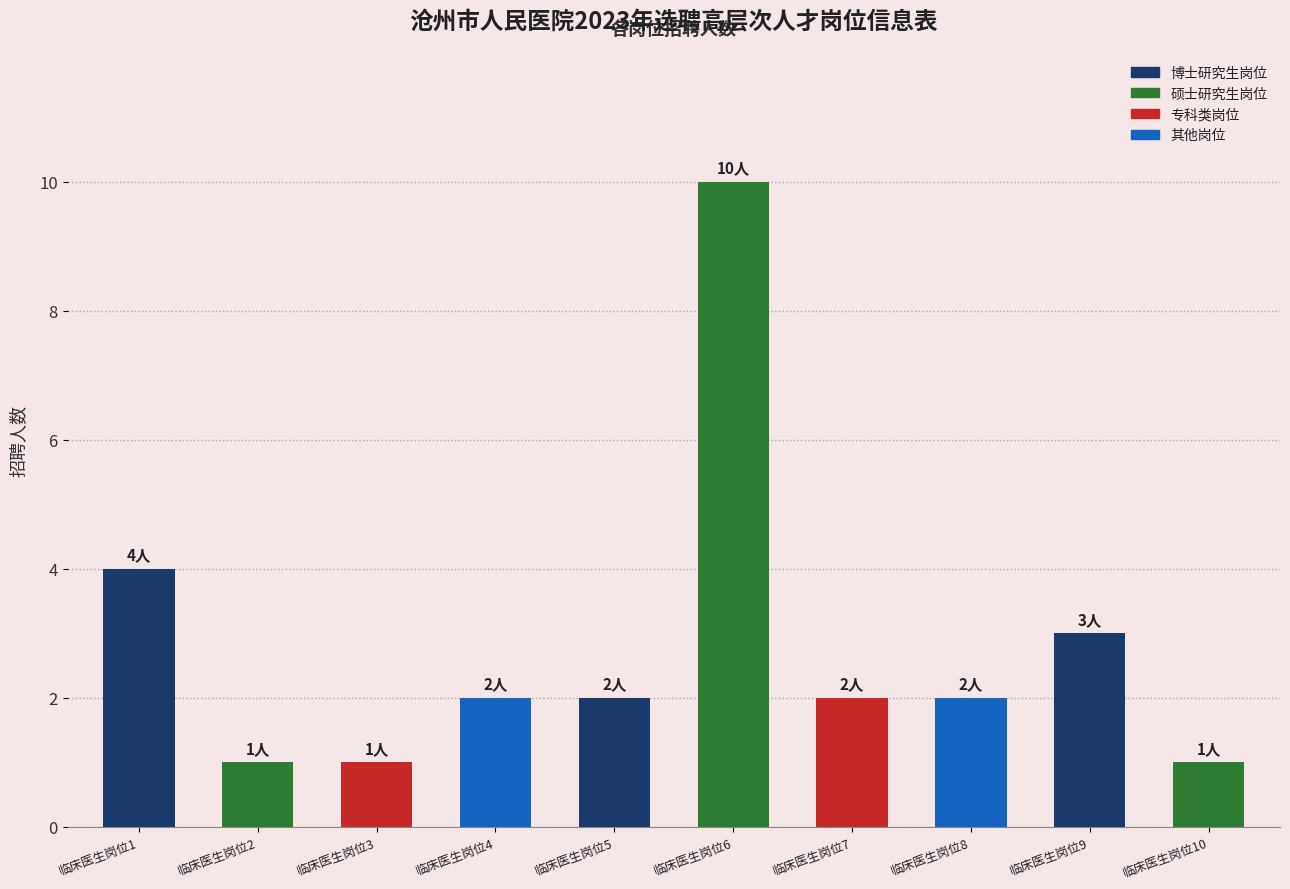

Reading left to right, list all the values displayed in this chart.

临床医生岗位1=4	临床医生岗位2=1	临床医生岗位3=1	临床医生岗位4=2	临床医生岗位5=2	临床医生岗位6=10	临床医生岗位7=2	临床医生岗位8=2	临床医生岗位9=3	临床医生岗位10=1